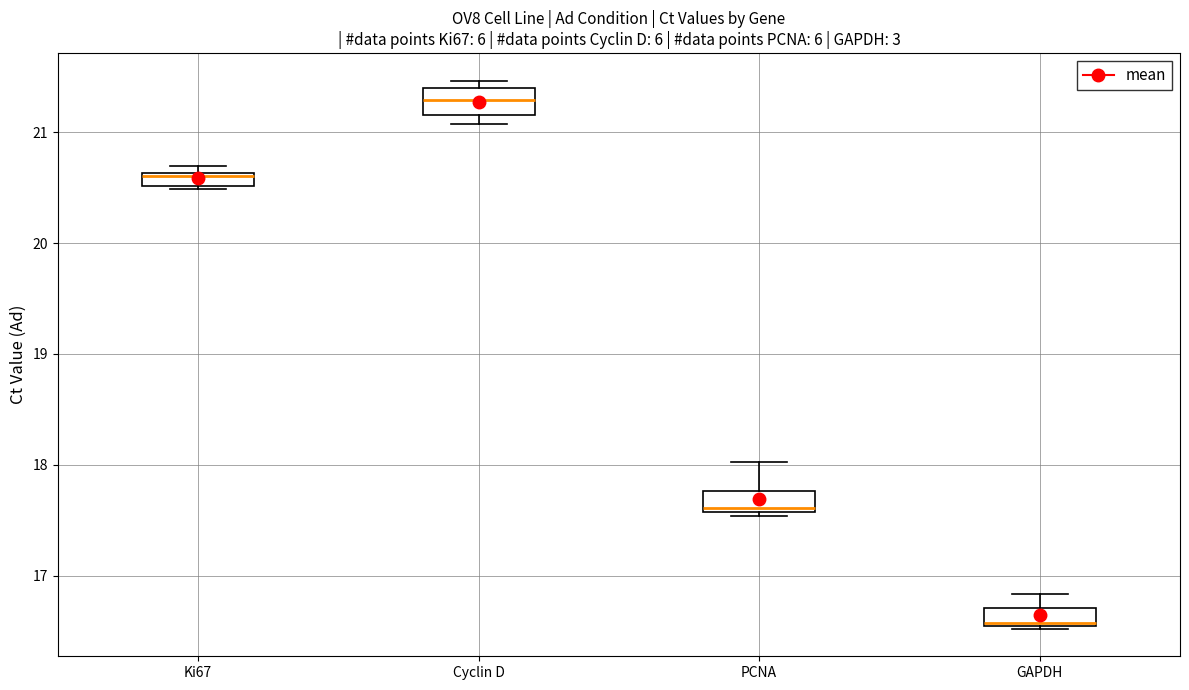

Which box's median line is the highest?

Cyclin D